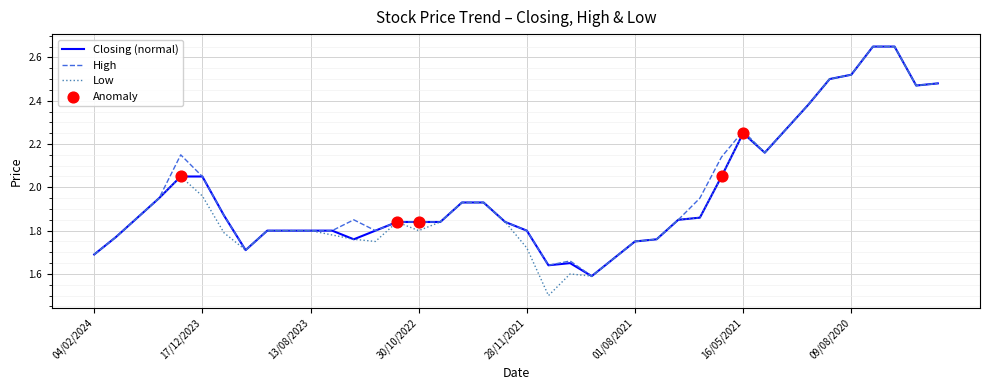

What is the smallest value displayed?

1.5